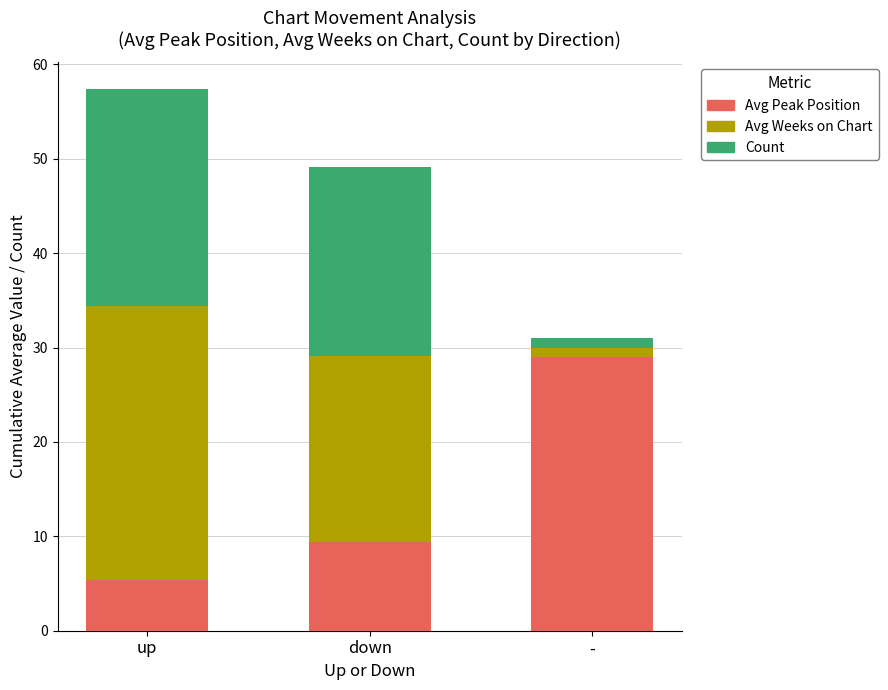

Read the Avg Peak Position value at up.

5.4